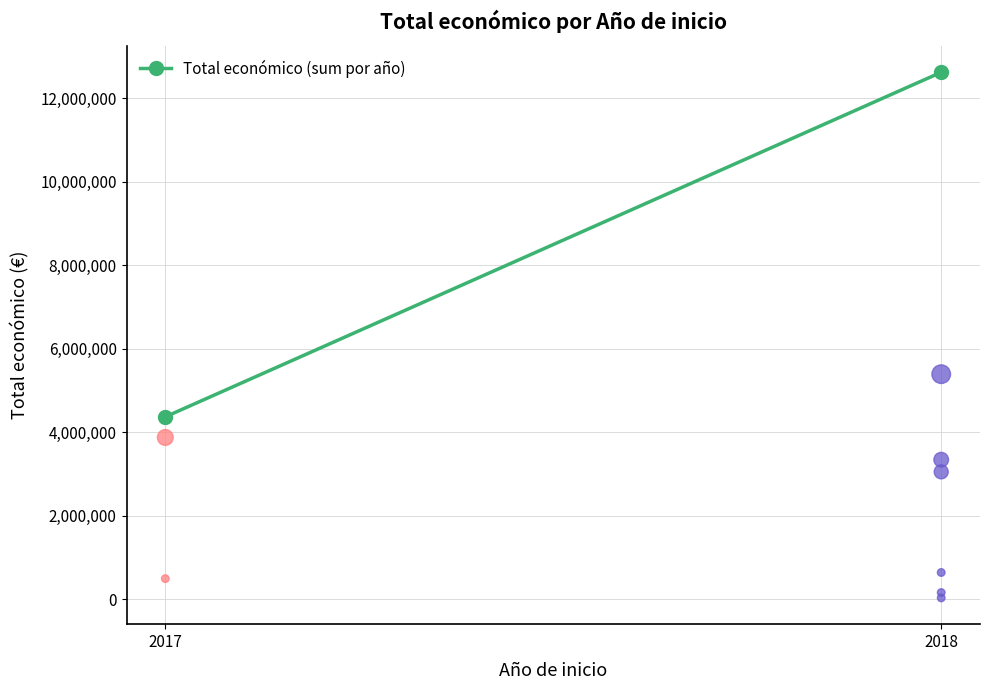

What Y value in the scatter plot is closest to 2711948?

3051573